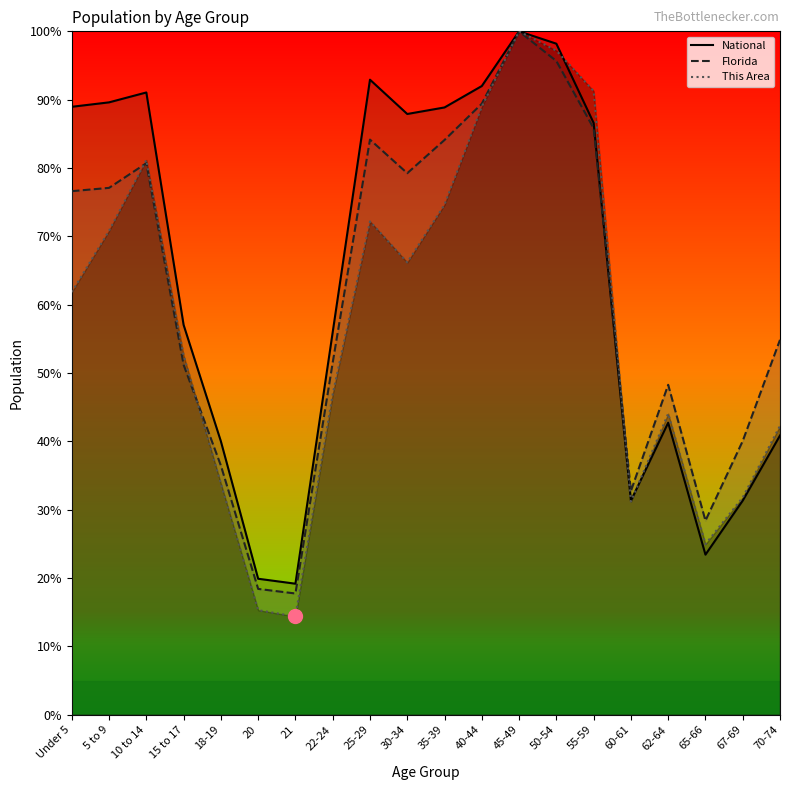

The National series shows 21.3 at 22-24. True or false?

False